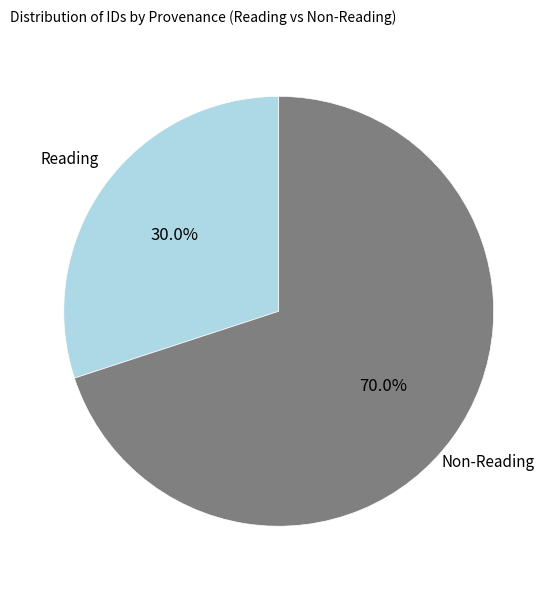

Does Non-Reading represent more than half of the total?

Yes